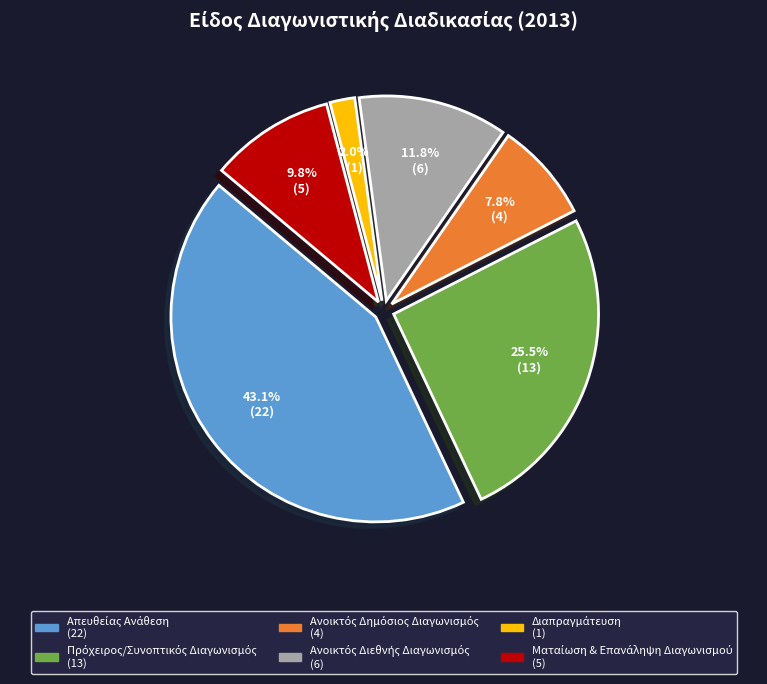

Is there a majority slice in this chart?

No